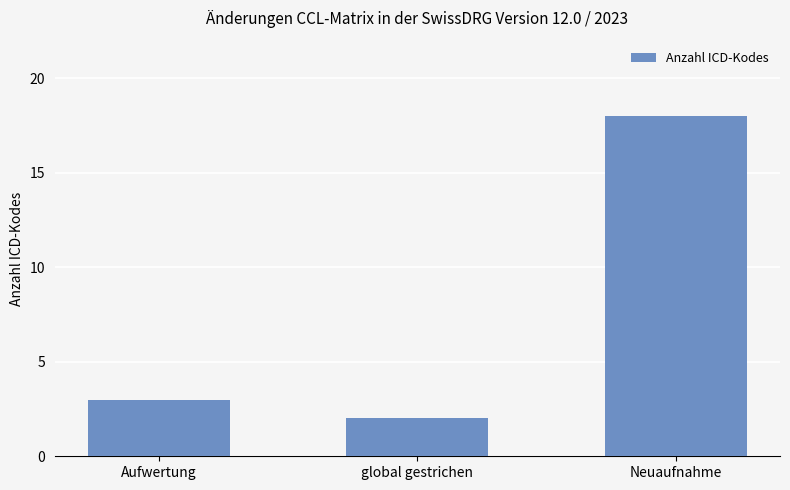

Is it true that the value at Aufwertung is 4?

False